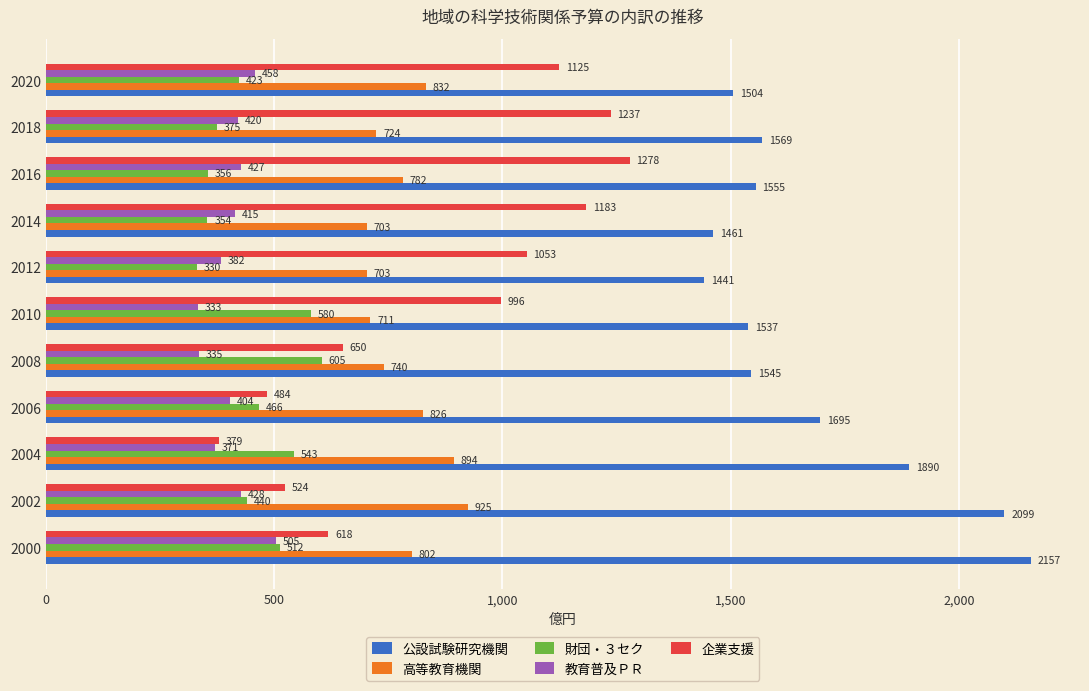

What is the maximum value shown in the chart?

2157.0